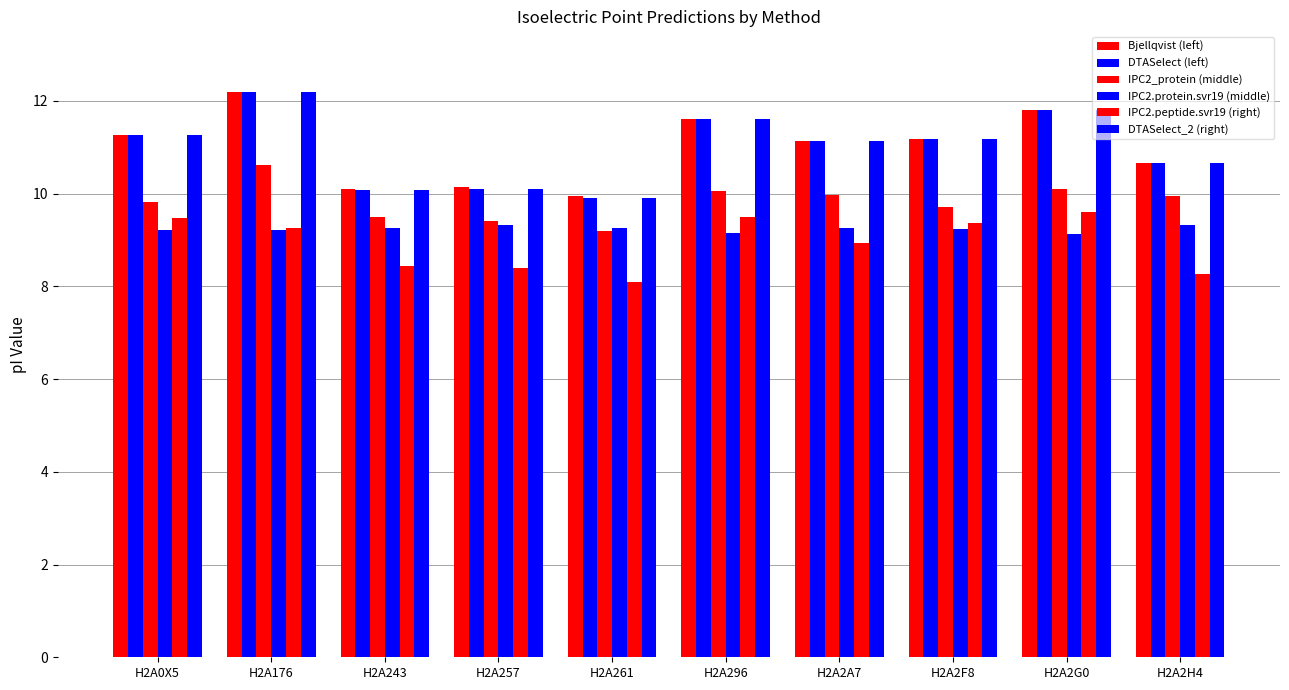

Reading left to right, extract all data points from this chart.

Bjellqvist (left): 11.3	12.2	10.1	10.1	9.9	11.6	11.1	11.2	11.8	10.7
DTASelect (left): 11.3	12.2	10.1	10.1	9.9	11.6	11.1	11.2	11.8	10.7
IPC2_protein (middle): 9.8	10.6	9.5	9.4	9.2	10.1	10.0	9.7	10.1	10.0
IPC2.protein.svr19 (middle): 9.2	9.2	9.3	9.3	9.3	9.2	9.3	9.2	9.1	9.3
IPC2.peptide.svr19 (right): 9.5	9.2	8.4	8.4	8.1	9.5	8.9	9.4	9.6	8.3
DTASelect_2 (right): 11.3	12.2	10.1	10.1	9.9	11.6	11.1	11.2	11.8	10.7